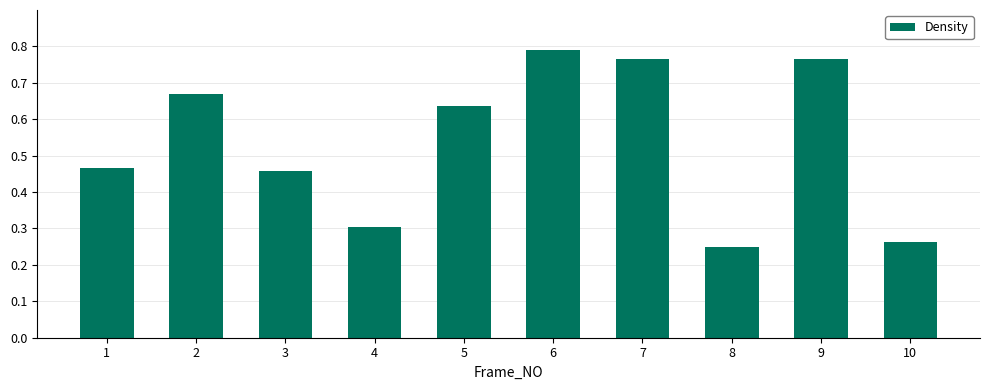

What is the sum of all values?

5.4